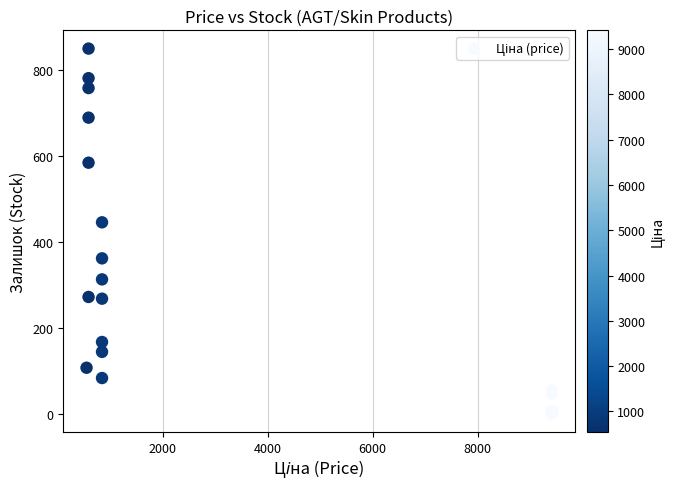

What Y value in the scatter plot is closest to 425?

446